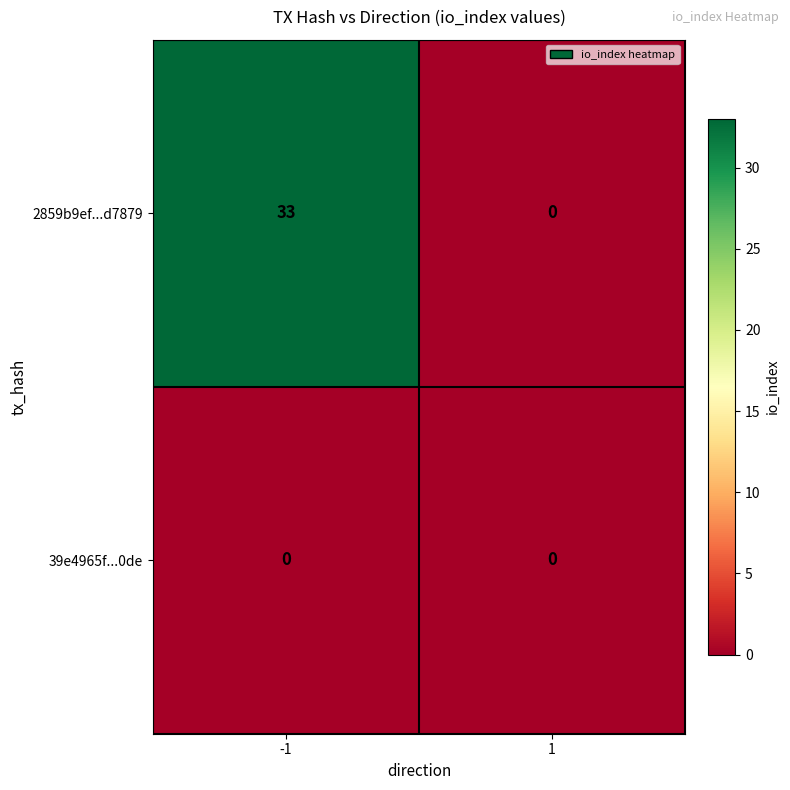

How many series are shown in this chart?

2